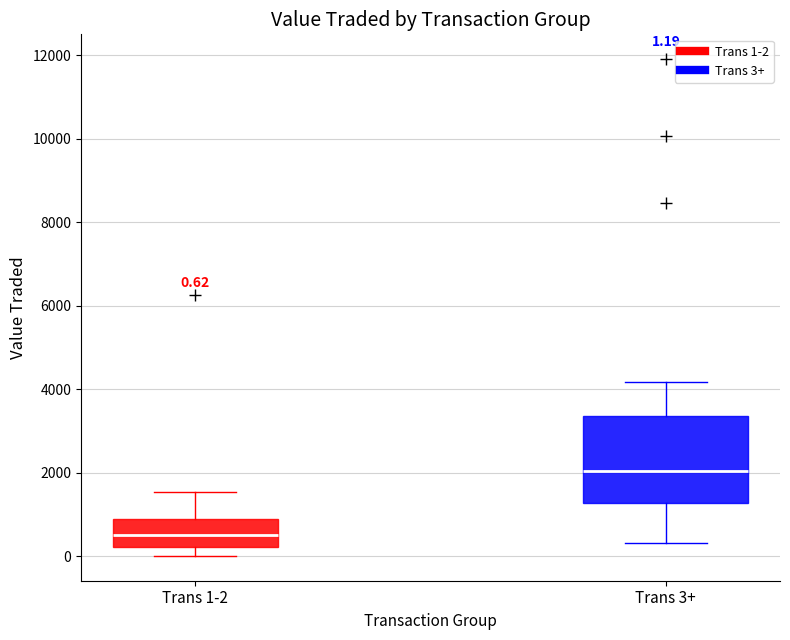

Which box has the lowest median line?

Trans 1-2